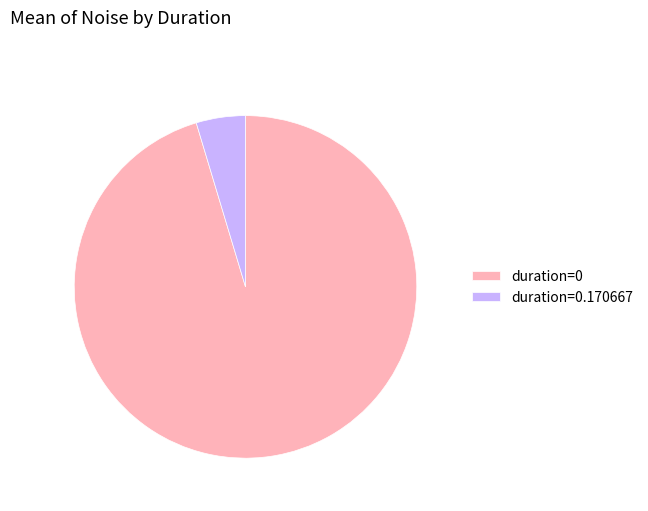

Is there a majority slice in this chart?

Yes